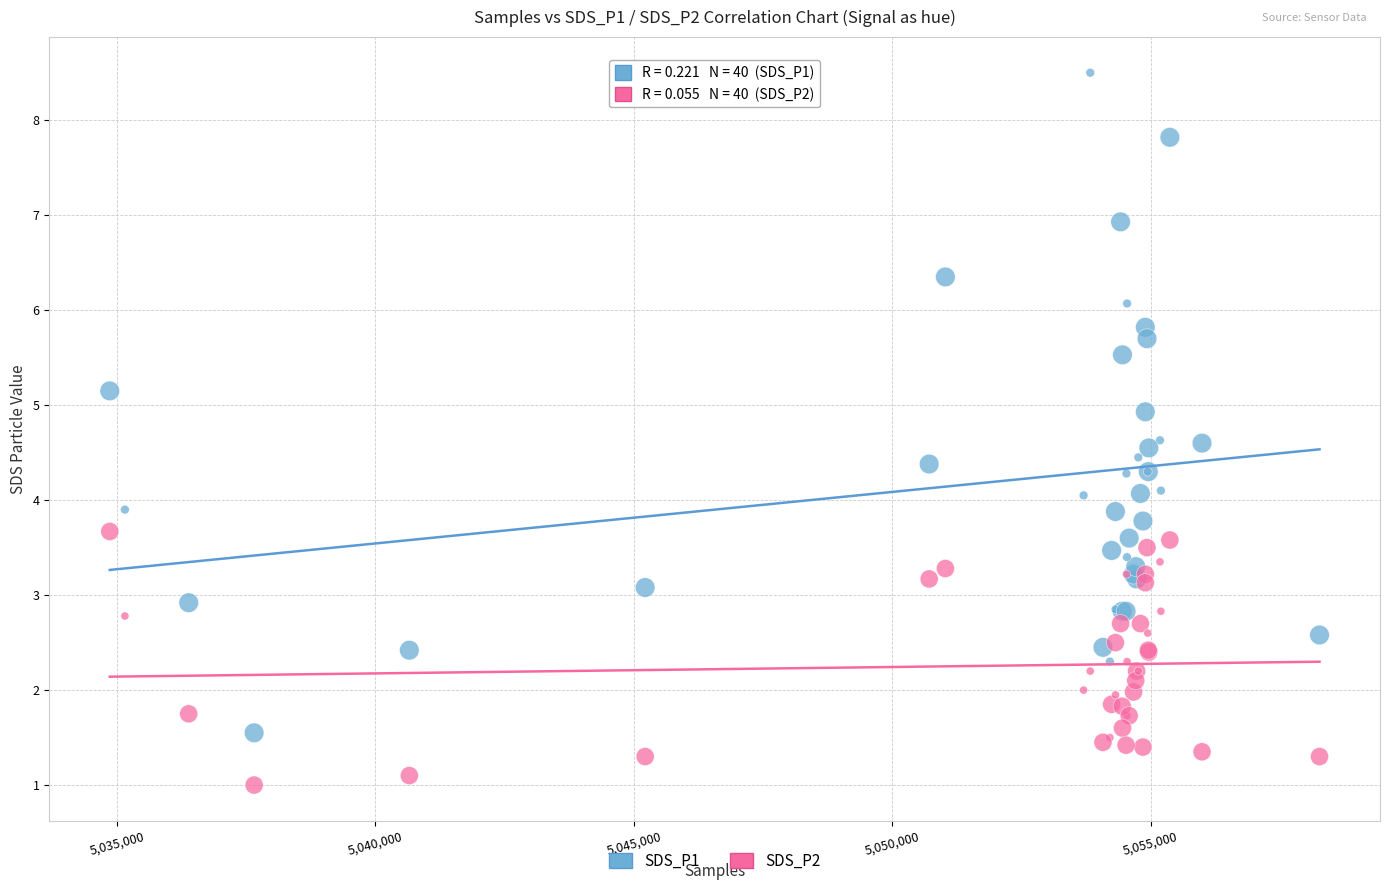

Which series contains the highest Y value?

SDS_P1